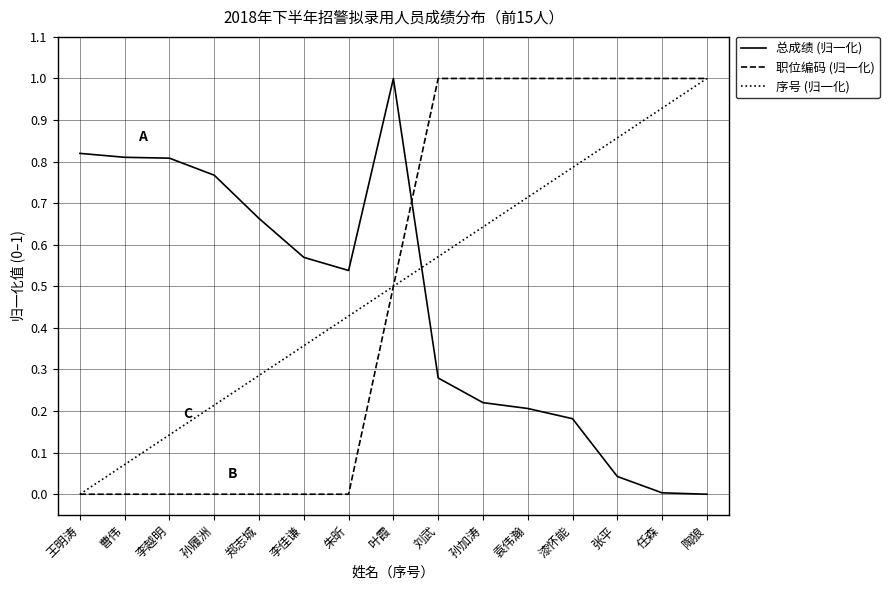

The 职位编码 (归一化) series shows 0.3 at 王明涛. True or false?

False